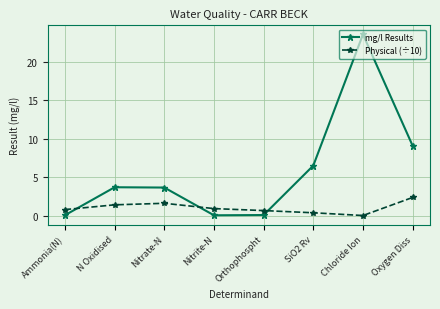

What is the difference between the highest and lowest values at SiO2 Rv?

6.1